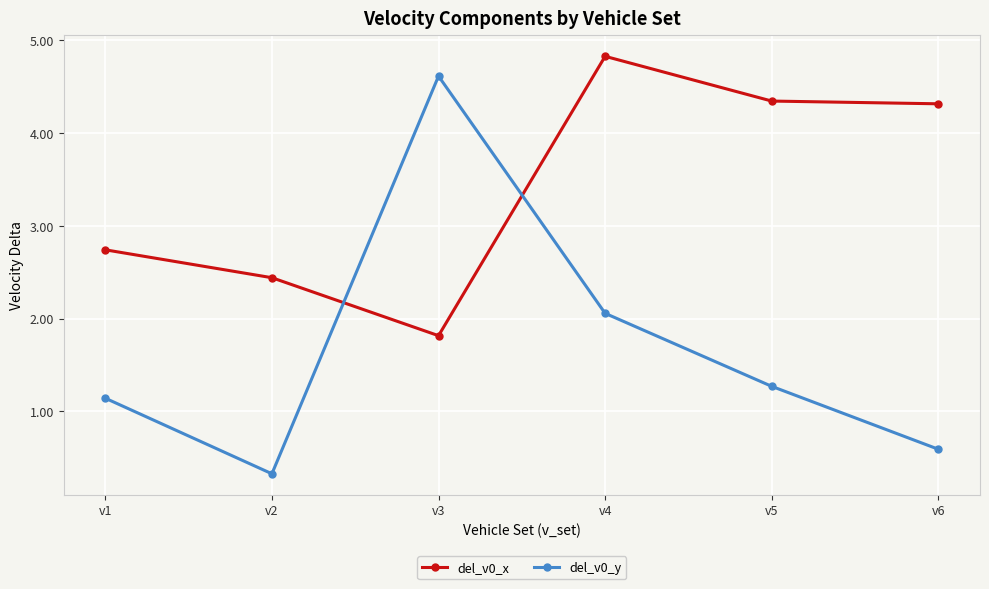

Reading right to left, extract all data points from this chart.

del_v0_x: 4.3	4.3	4.8	1.8	2.4	2.7
del_v0_y: 0.6	1.3	2.1	4.6	0.3	1.1